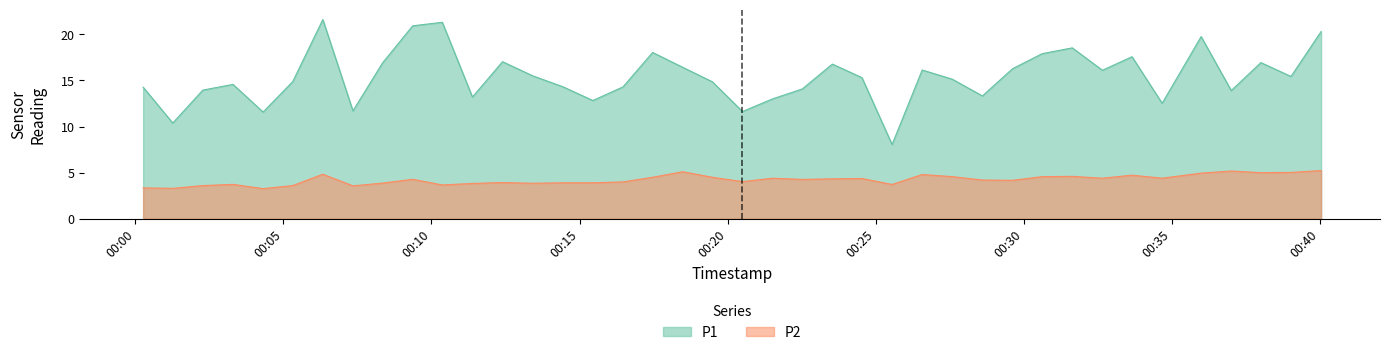

What is the label of the 7th point from the left?

2022-07-29T00:06:20